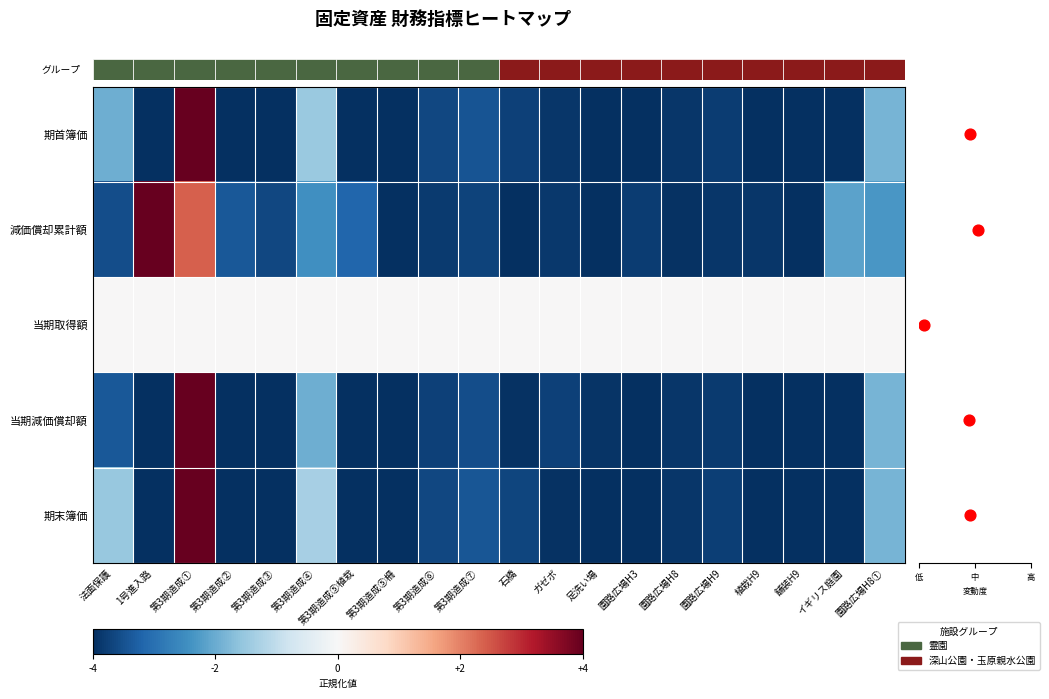

How many values in 減価償却累計額 are above zero?

2